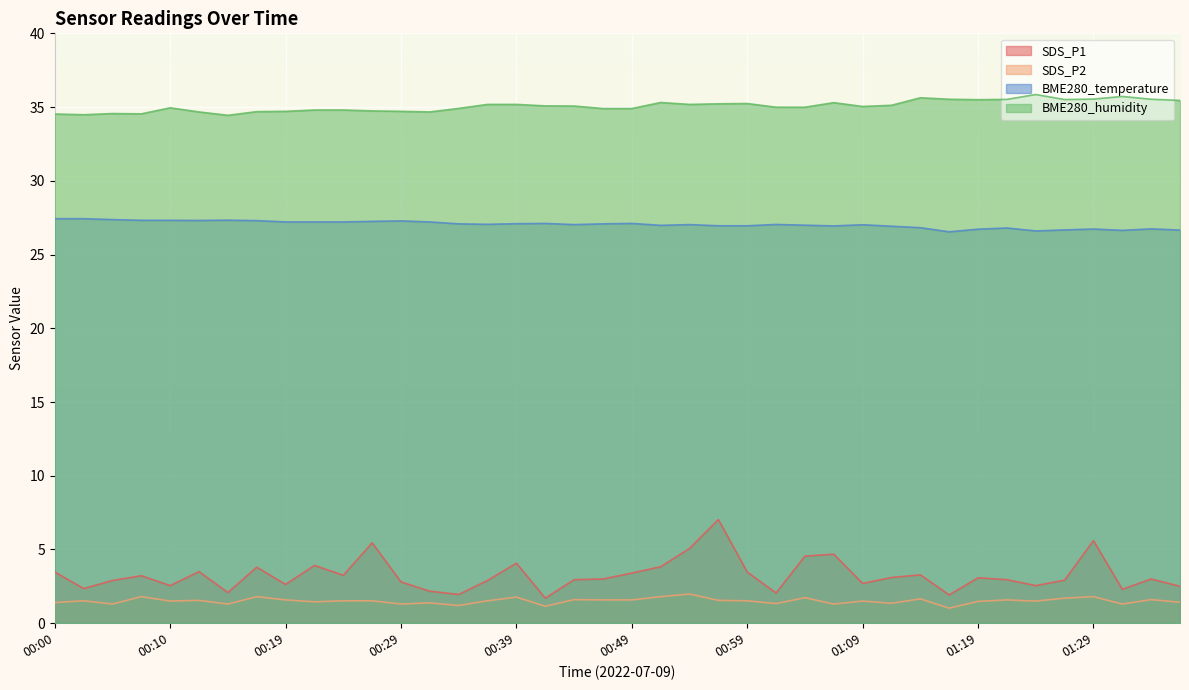

Between 00:29 and 00:15, which is larger?

00:29